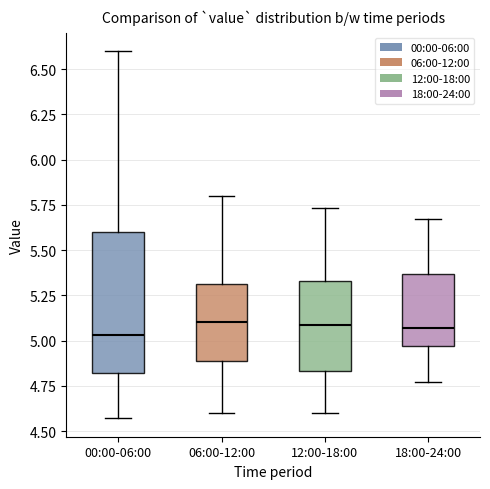

Reading left to right, transcribe this box plot: for each box, give where its median line is, the range the box spans, and where its two whiskers end, as read against the y-axis. The values are not printed on the chart, so give them approximately, as read against the axis.

00:00-06:00: median 5.05, box 4.80 to 5.60, whiskers 4.55 to 6.60
06:00-12:00: median 5.10, box 4.90 to 5.30, whiskers 4.60 to 5.80
12:00-18:00: median 5.10, box 4.85 to 5.35, whiskers 4.60 to 5.75
18:00-24:00: median 5.05, box 4.95 to 5.35, whiskers 4.75 to 5.65